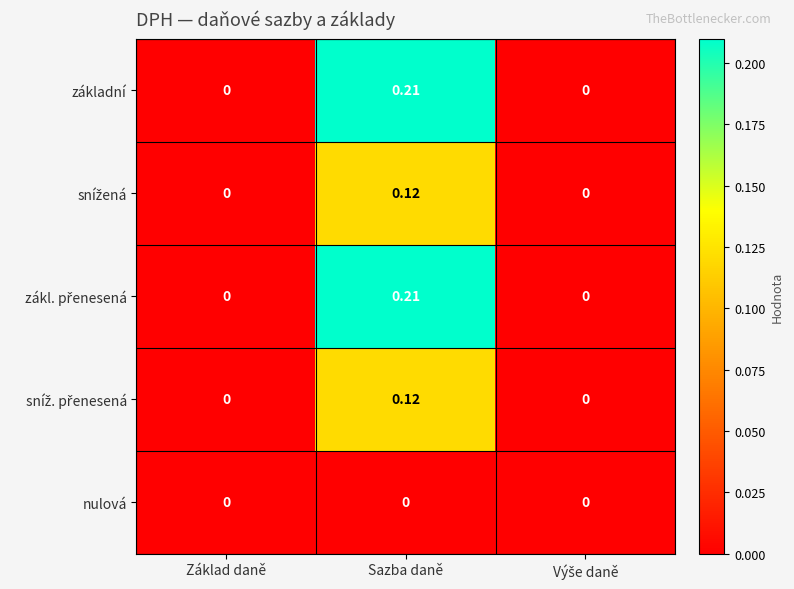

At which category is the sum across all series the highest?

Sazba daně